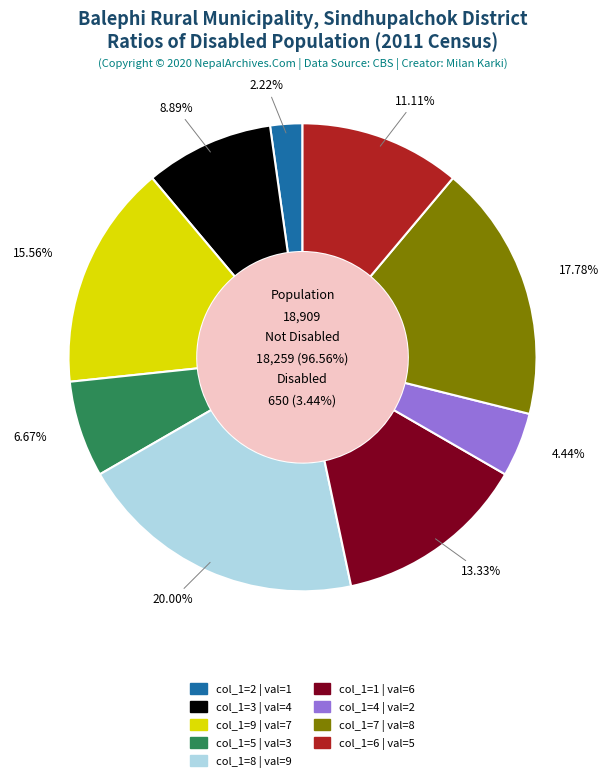

Does any single category account for the majority?

No